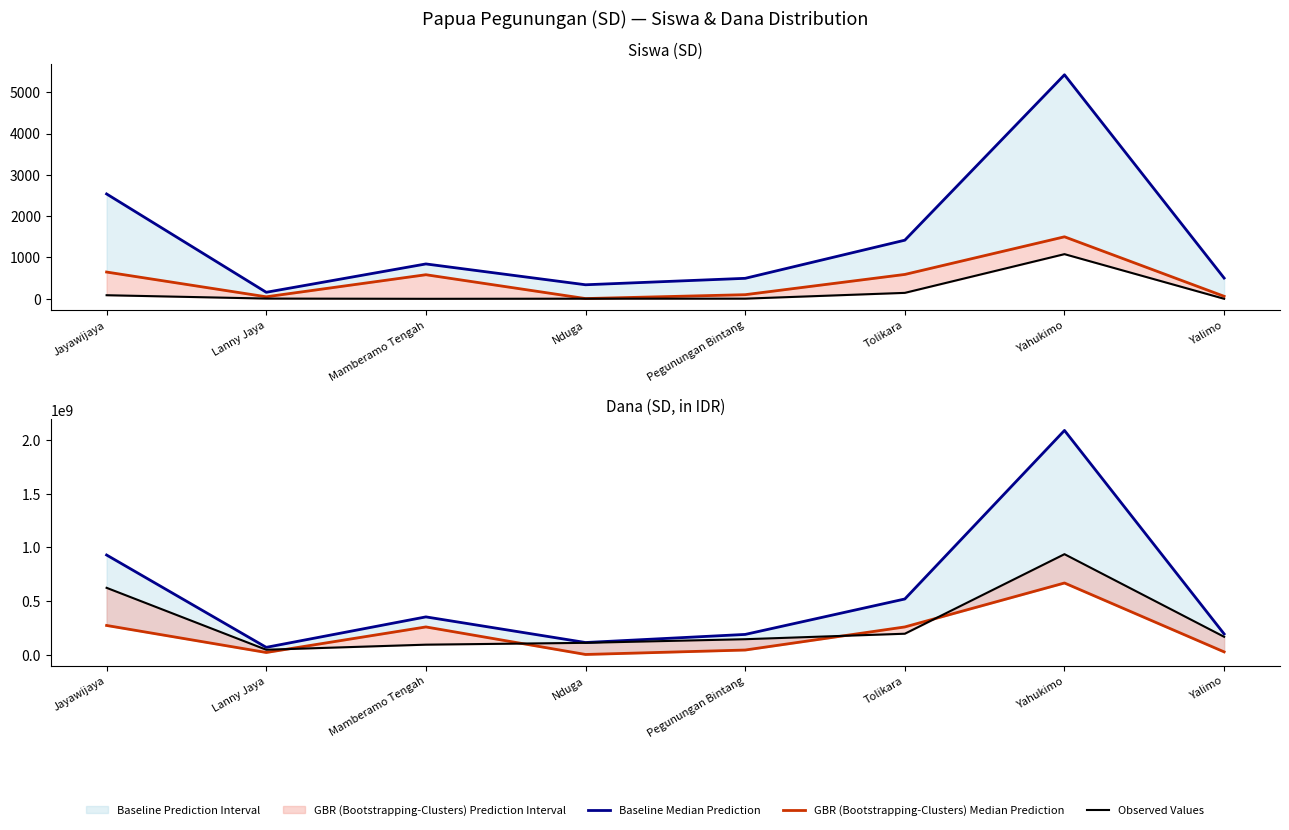

List the series in order of their overall mean, highest first.

Baseline Median Prediction, Observed Values, GBR (Bootstrapping-Clusters) Median Prediction